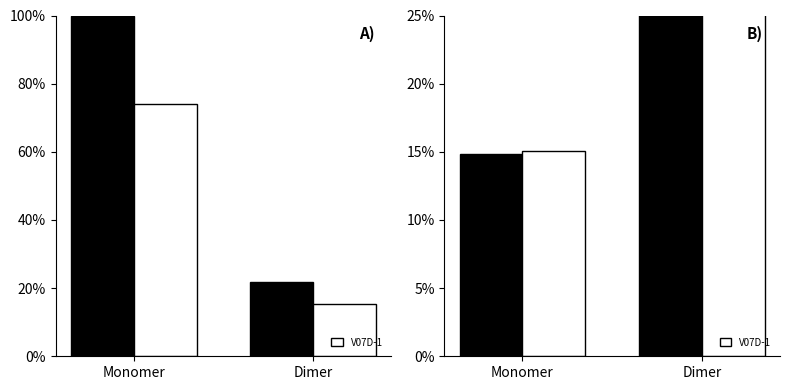

True or false: S07D-1 has a value of 14.9 at Monomer.

True